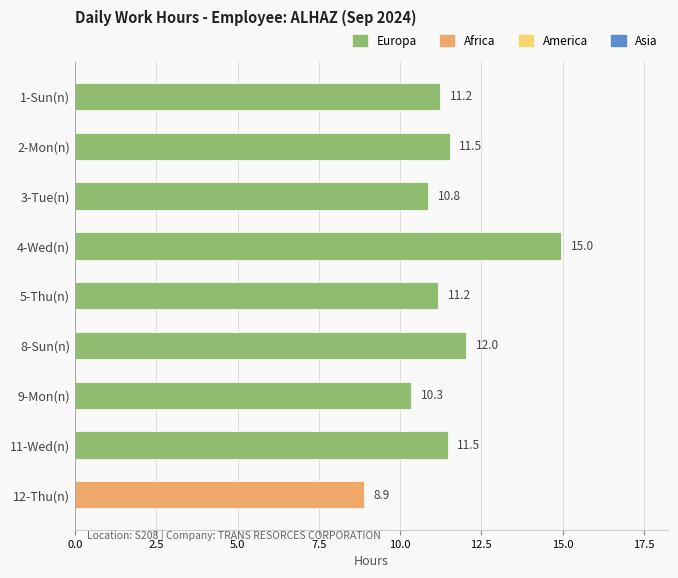

What is the change in value from 2-Mon(n) to 8-Sun(n)?

+0.5